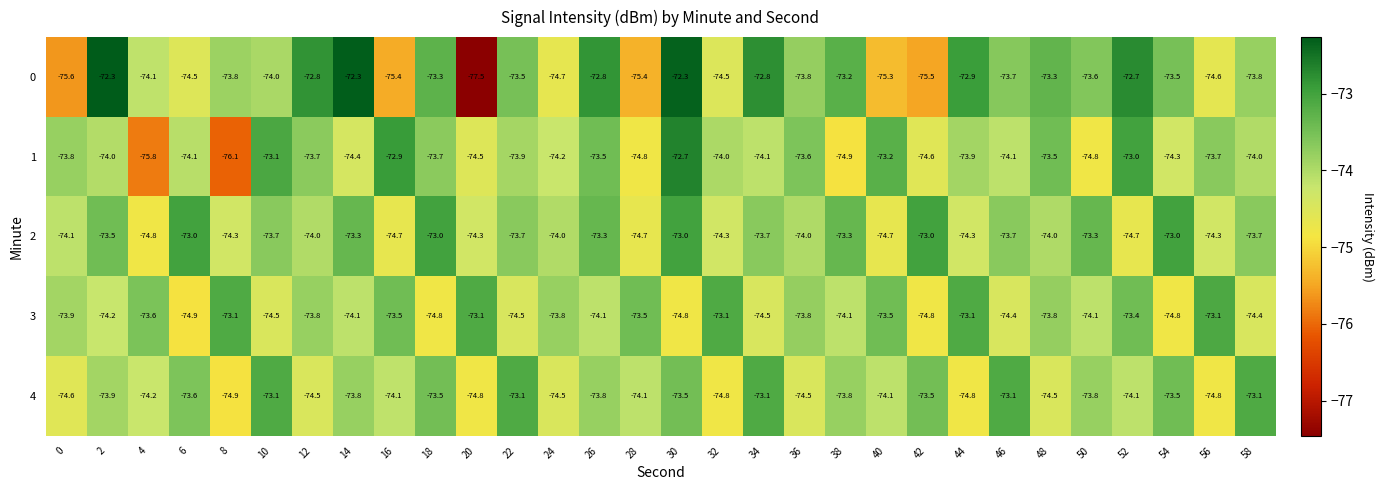

Read the 1 value at 52.

-73.0